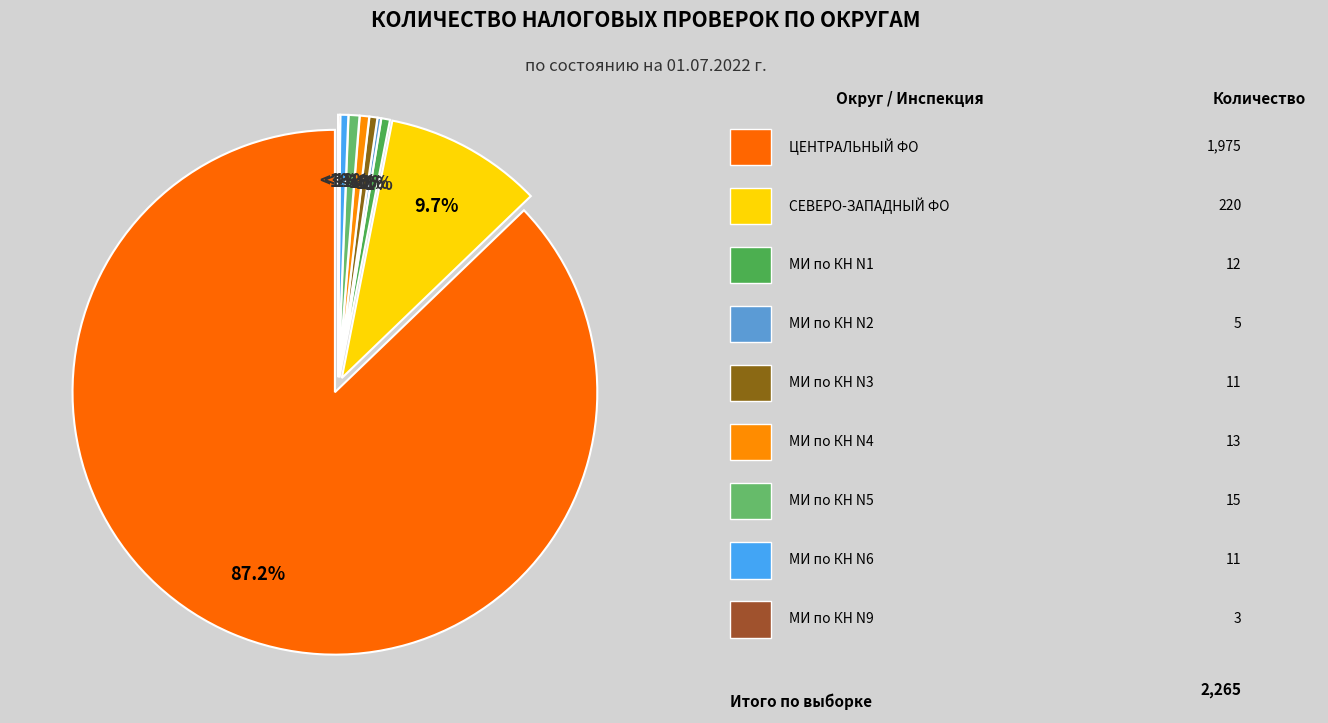

Which slice is the largest?

ЦЕНТРАЛЬНЫЙ ФЕДЕРАЛЬНЫЙ ОКРУГ